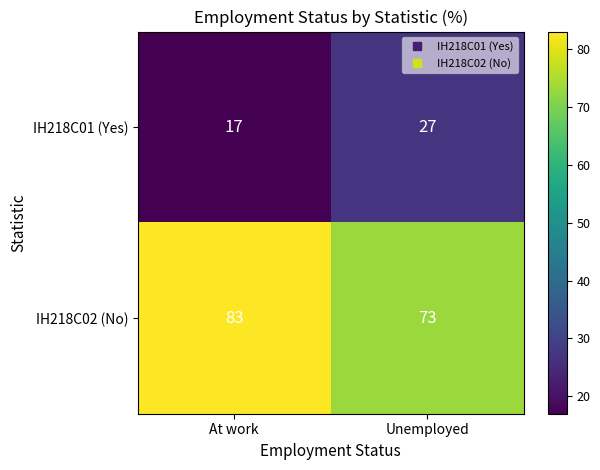

What is the sum of all IH218C02 (No) values?

156